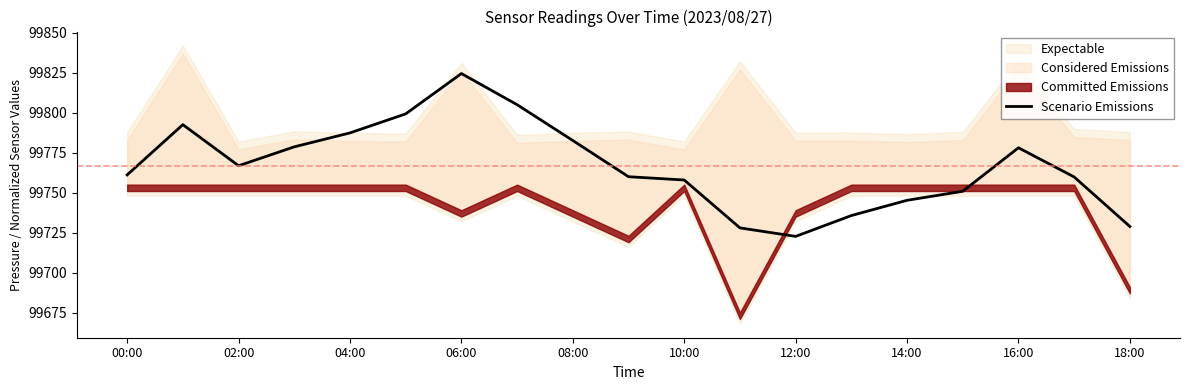

What is the highest value of the Scenario Emissions series?

99824.5